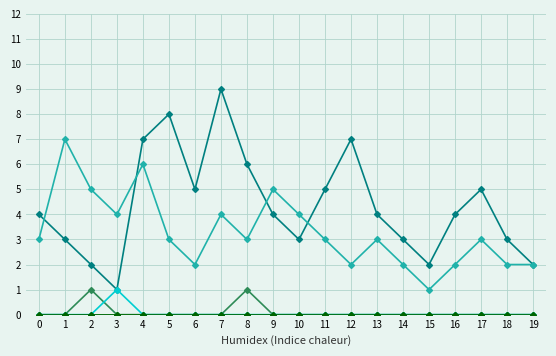

The Yandex series shows 2 at 16. True or false?

True